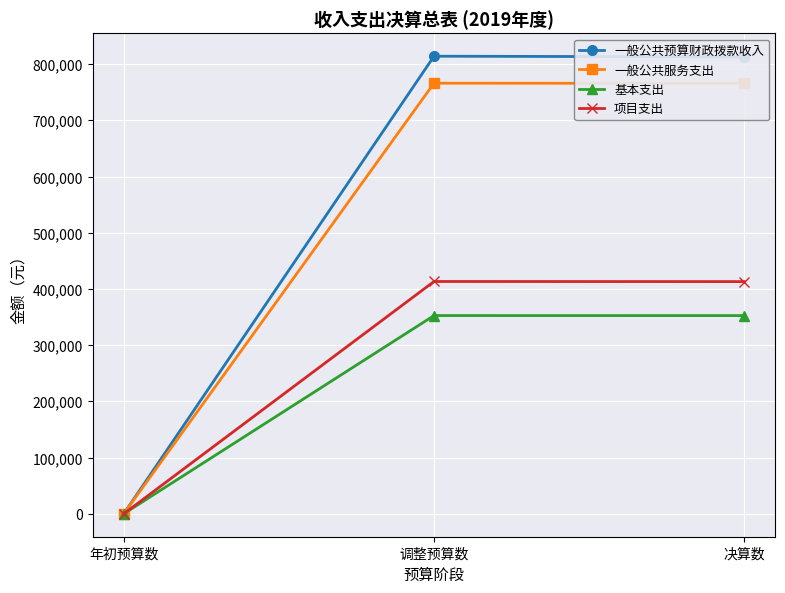

What is the label of the 2nd point from the right?

调整预算数